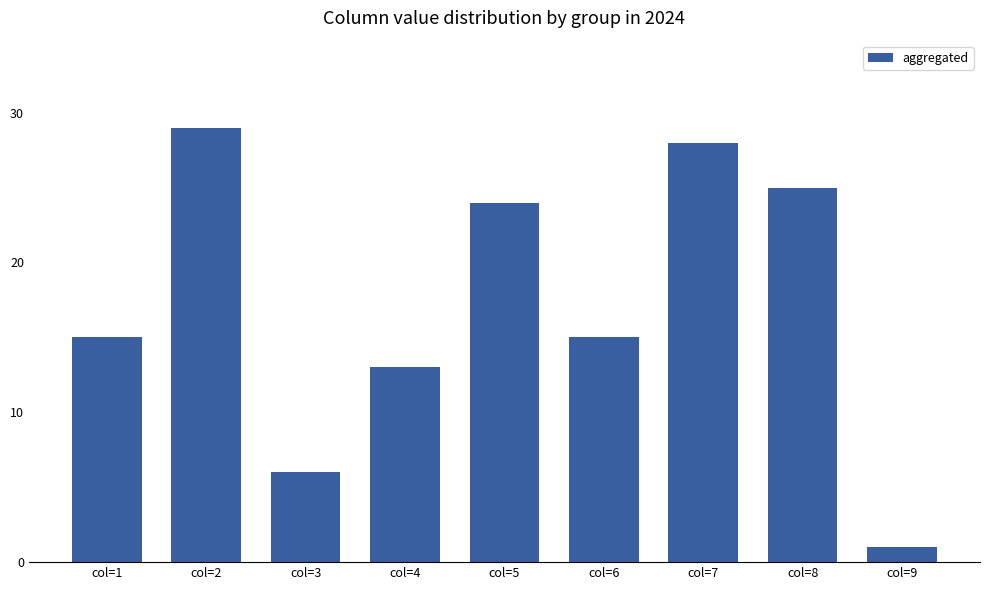

Which label corresponds to the smallest value in the chart?

col=9